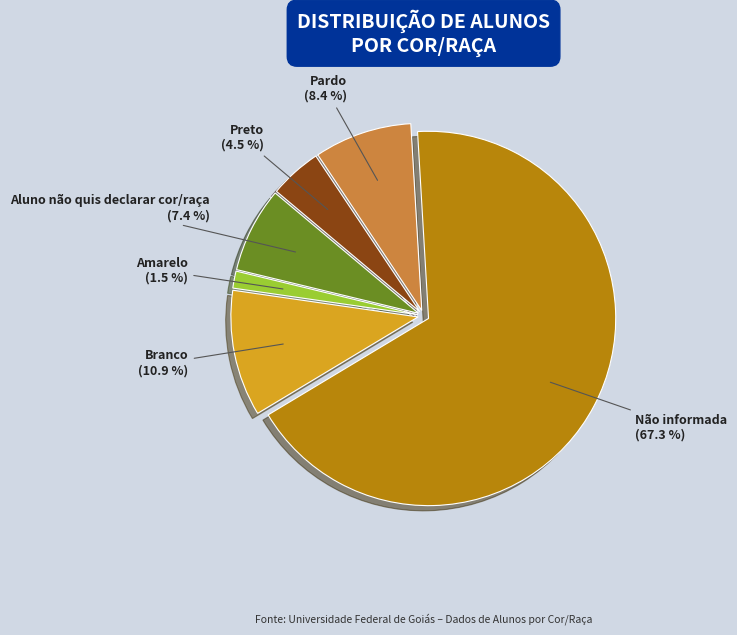

To the nearest percent, what percentage of the pie is Aluno não quis declarar cor/raça?

7%